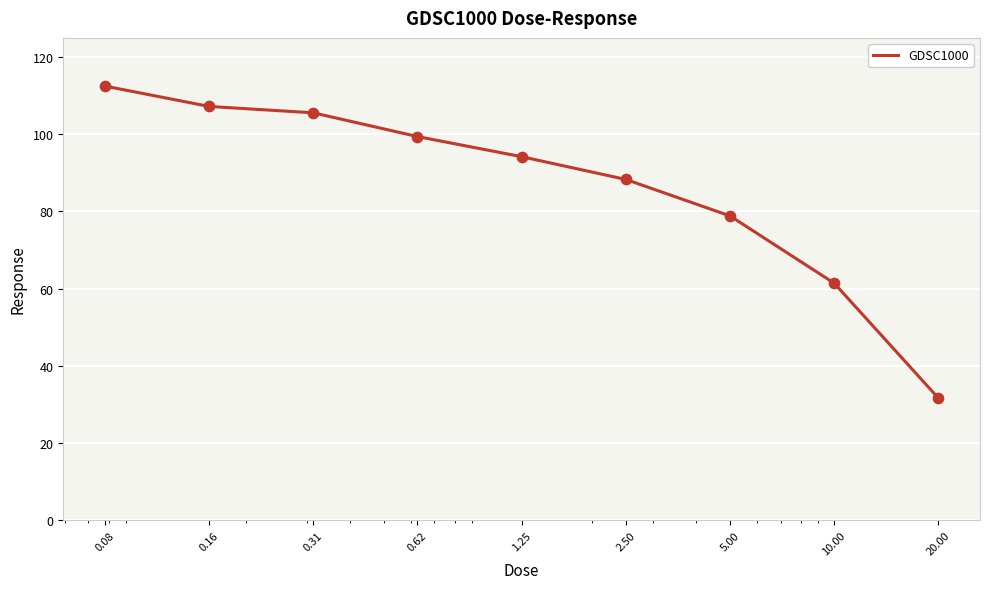

What is the difference between the maximum and minimum values?

80.9